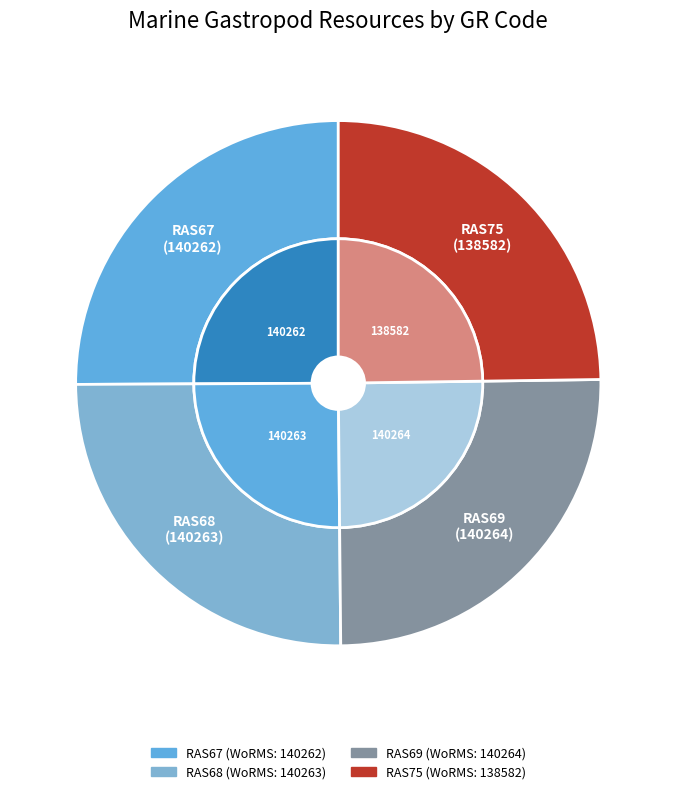

What is the ratio of the value at RAS75
Trivia sp. to the value at RAS69
Littorina saxatilis?

1.0